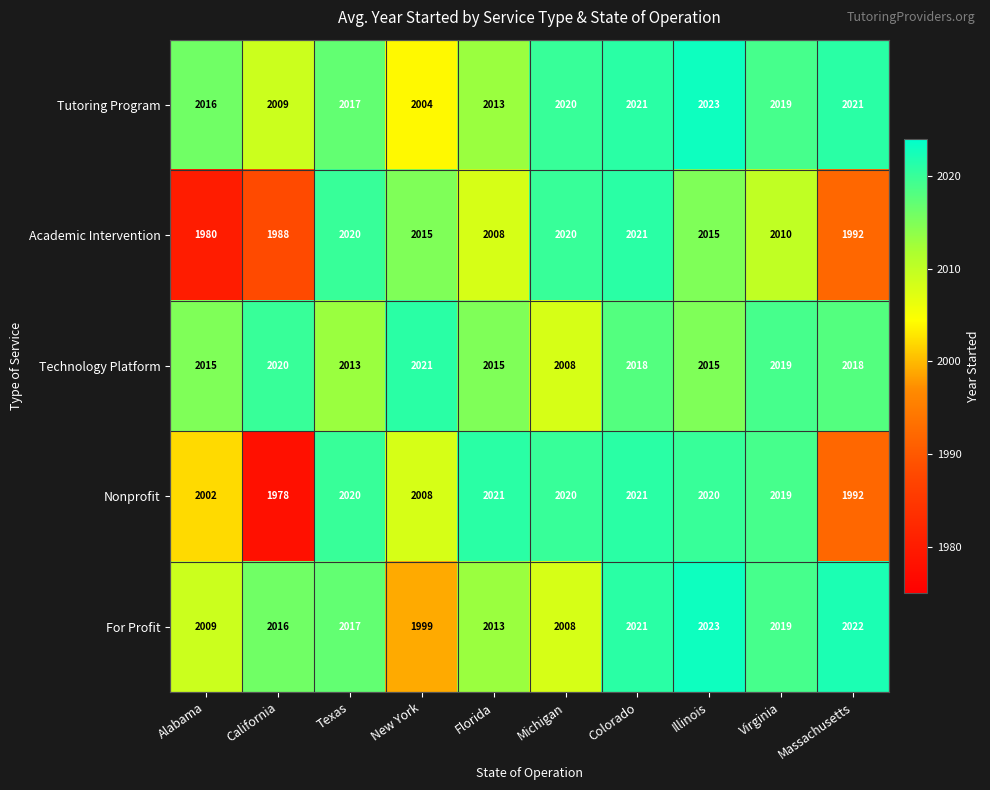

How many values in the Academic Intervention series are below 2015?

5